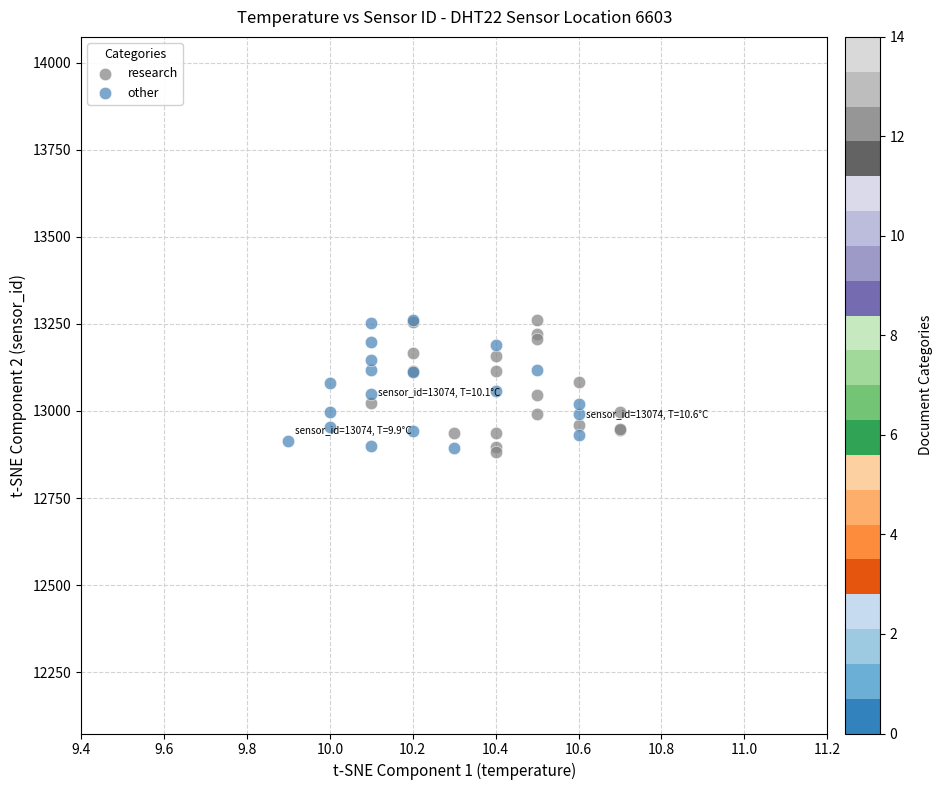

What are all the series names shown in the legend?

research, other